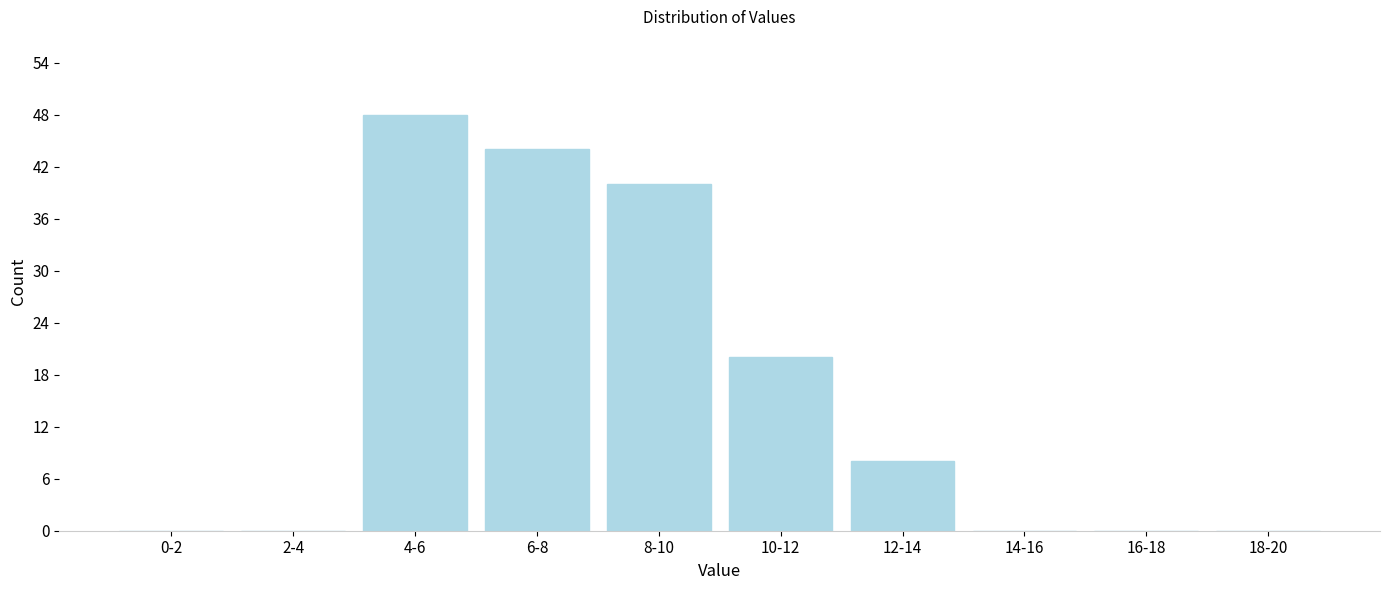

Where is the data nearest to the value 24?

10-12